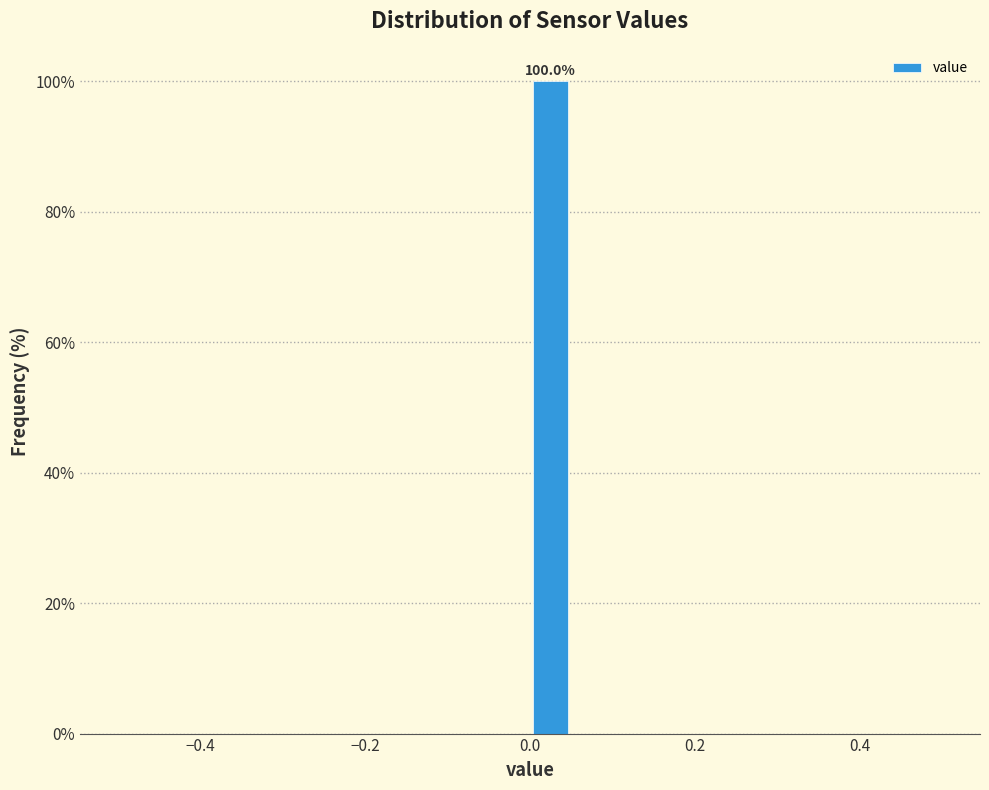

Read against the x-axis, roughly where is the centre of the tallest bar?

0.02